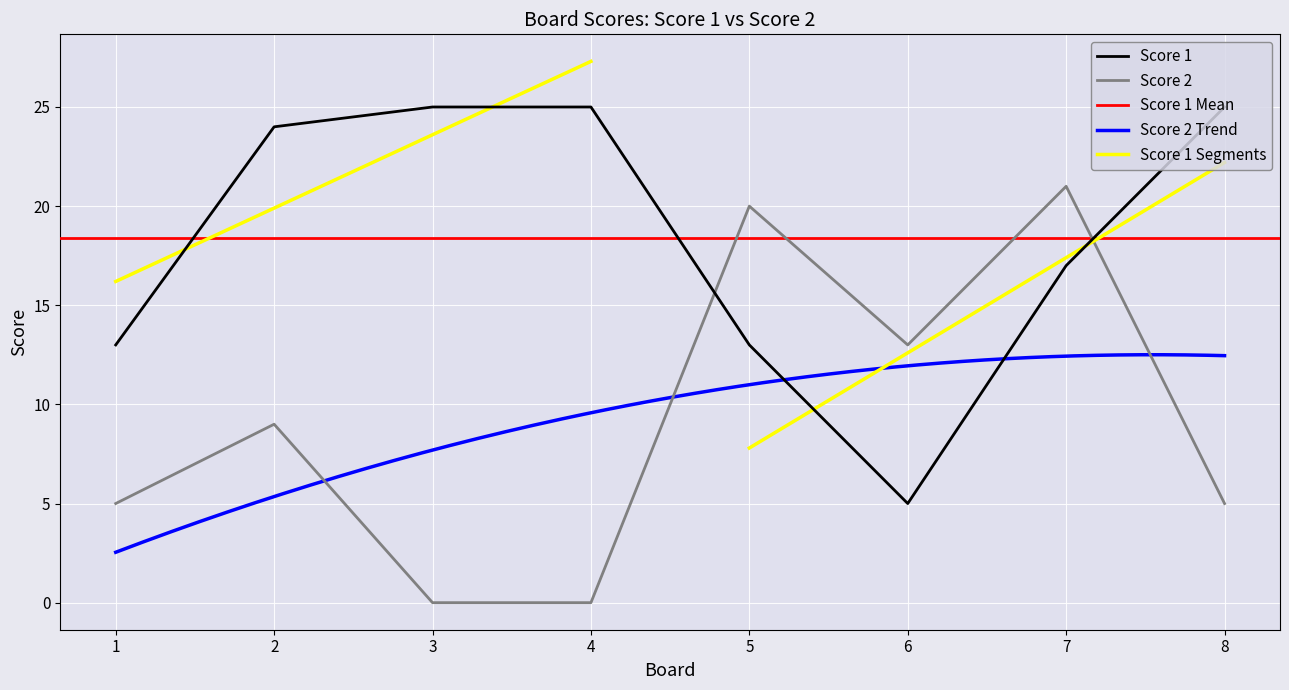

In Score 2, how many points are higher than both neighbors (excluding endpoints)?

3